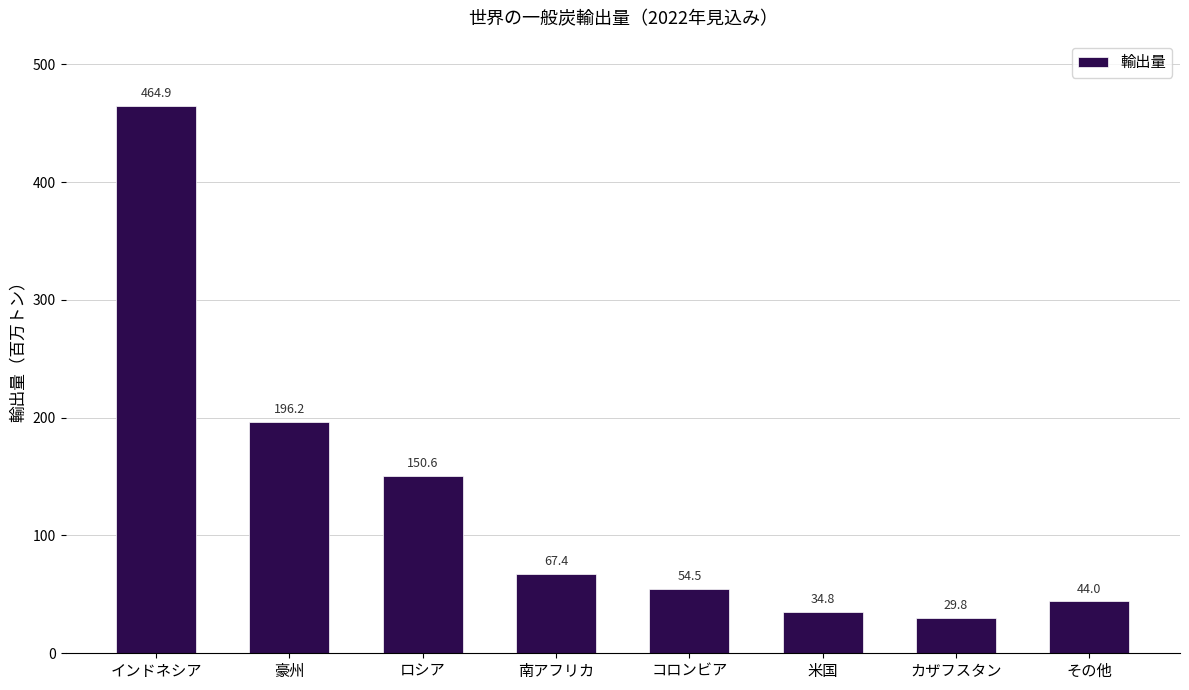

Rank the categories by value from highest to lowest.

インドネシア, 豪州, ロシア, 南アフリカ, コロンビア, その他, 米国, カザフスタン